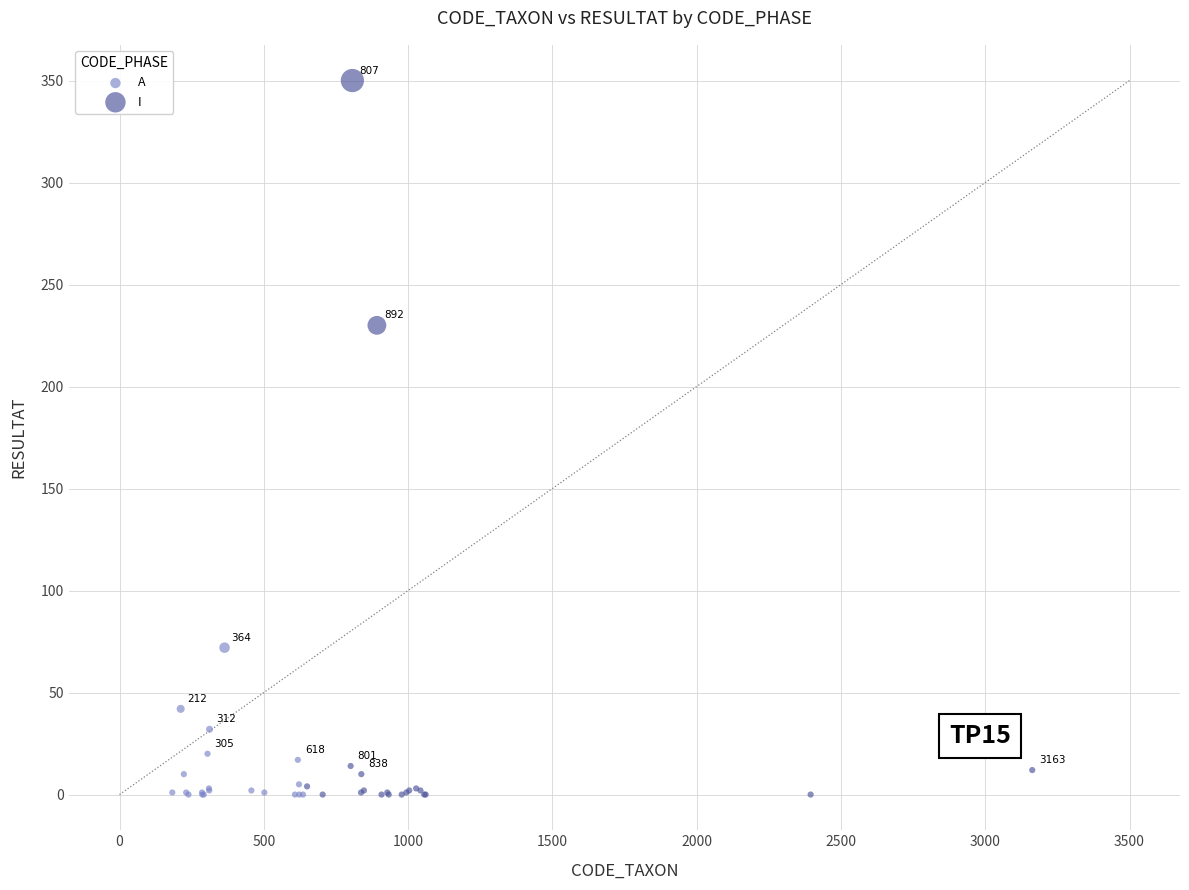

Which series has the largest Y range (max minus min)?

I